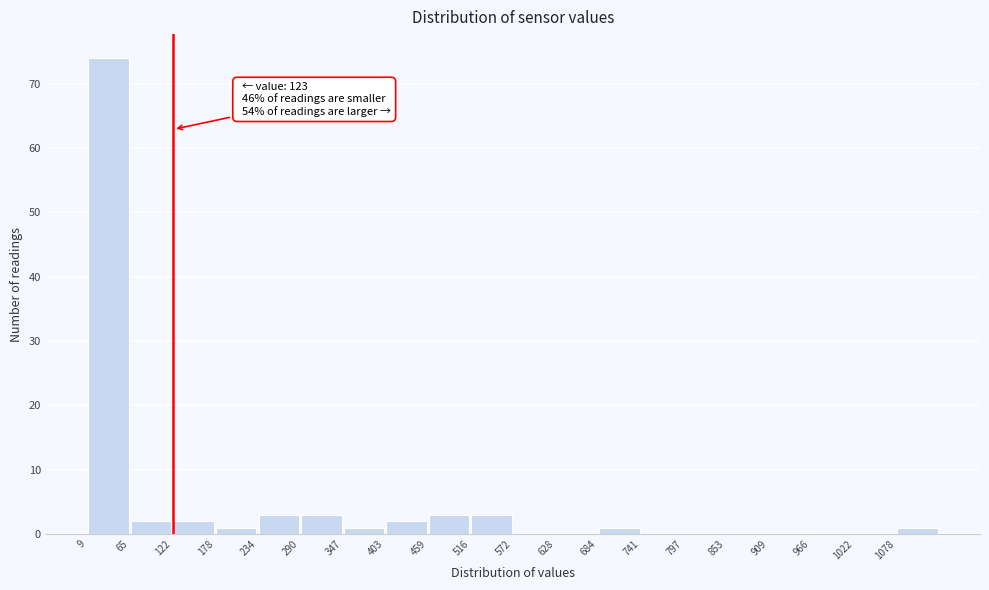

Which range on the x-axis has the tallest bar?

10 to 70